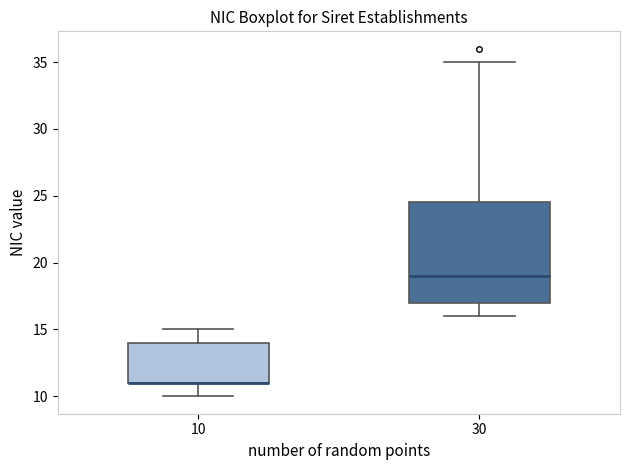

Comparing the boxes themselves (not the whiskers), which one is the tallest?

30